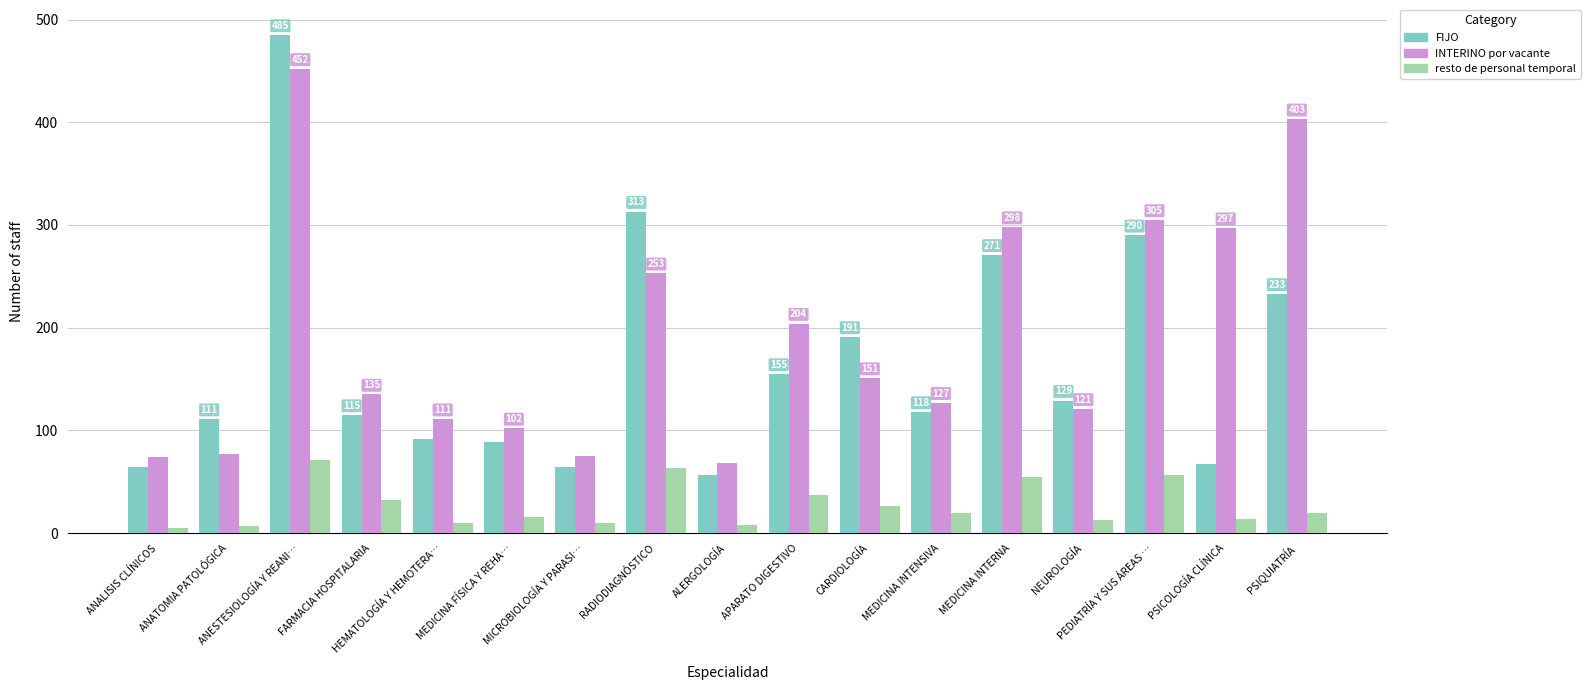

What is the label of the 13th bar from the left?

MEDICINA INTERNA